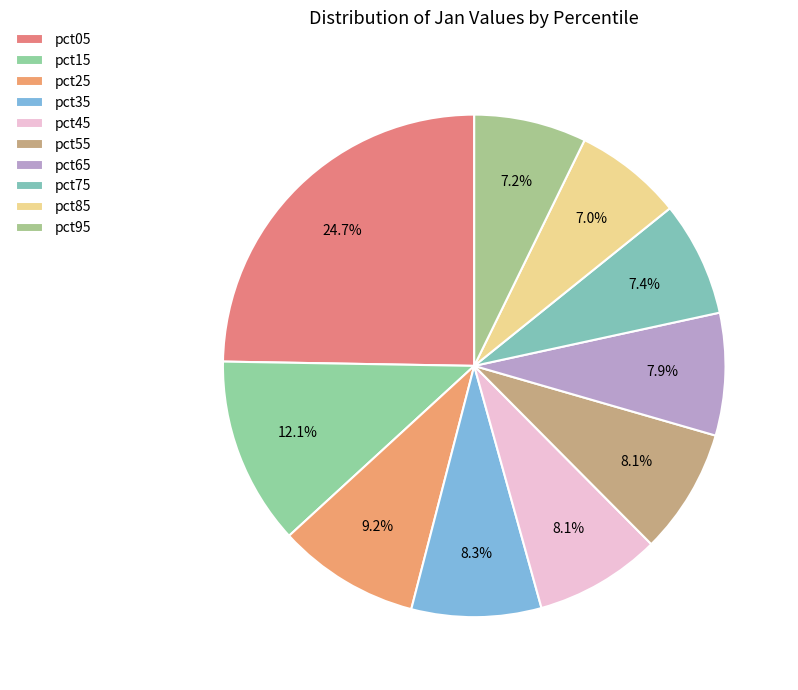

Count the number of slices in the pie.

10